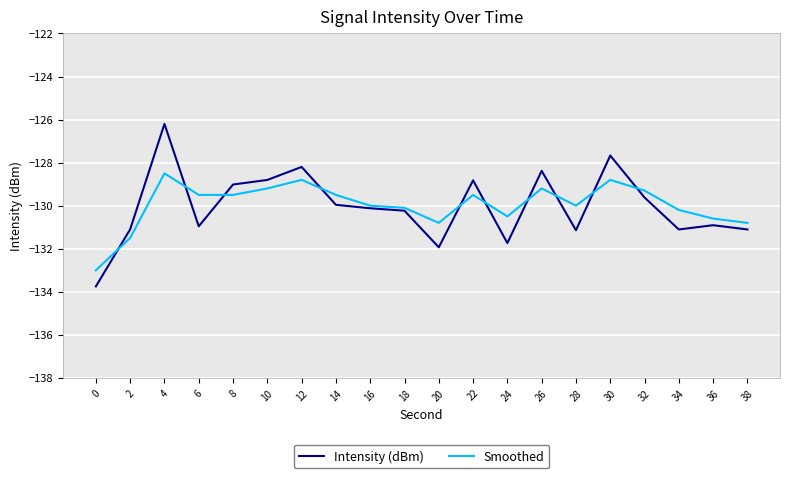

What is the highest value of the Intensity (dBm) series?

-126.2